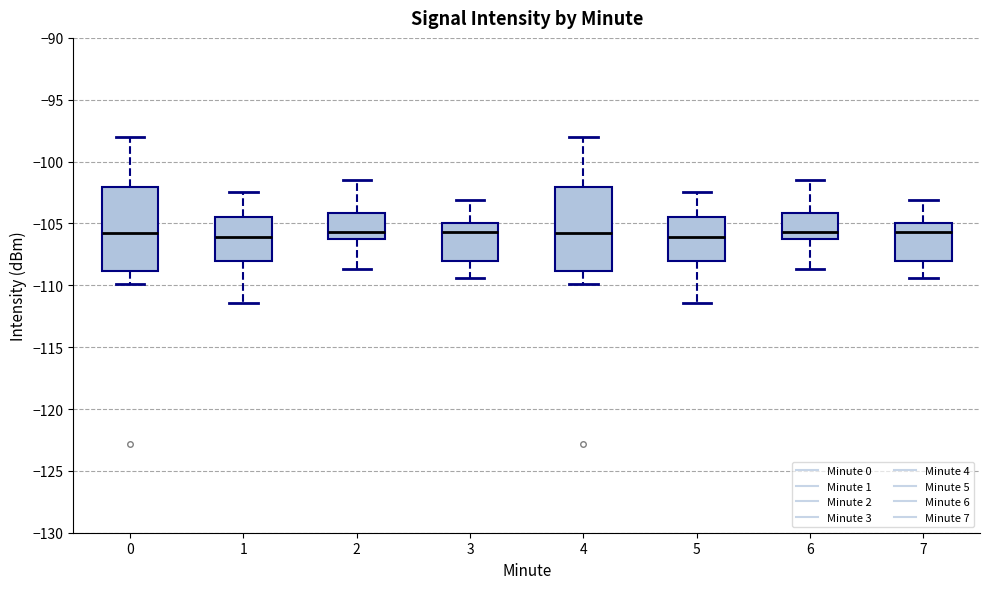

Reading left to right, transcribe this box plot: for each box, give where its median line is, the range the box spans, and where its two whiskers end, as read against the y-axis. The values are not printed on the chart, so give them approximately, as read against the axis.

0: median -106.0, box -109.0 to -102.0, whiskers -110.0 to -98.0
1: median -106.0, box -108.0 to -104.5, whiskers -111.5 to -102.5
2: median -105.5, box -106.5 to -104.0, whiskers -108.5 to -101.5
3: median -105.5, box -108.0 to -105.0, whiskers -109.5 to -103.0
4: median -106.0, box -109.0 to -102.0, whiskers -110.0 to -98.0
5: median -106.0, box -108.0 to -104.5, whiskers -111.5 to -102.5
6: median -105.5, box -106.5 to -104.0, whiskers -108.5 to -101.5
7: median -105.5, box -108.0 to -105.0, whiskers -109.5 to -103.0